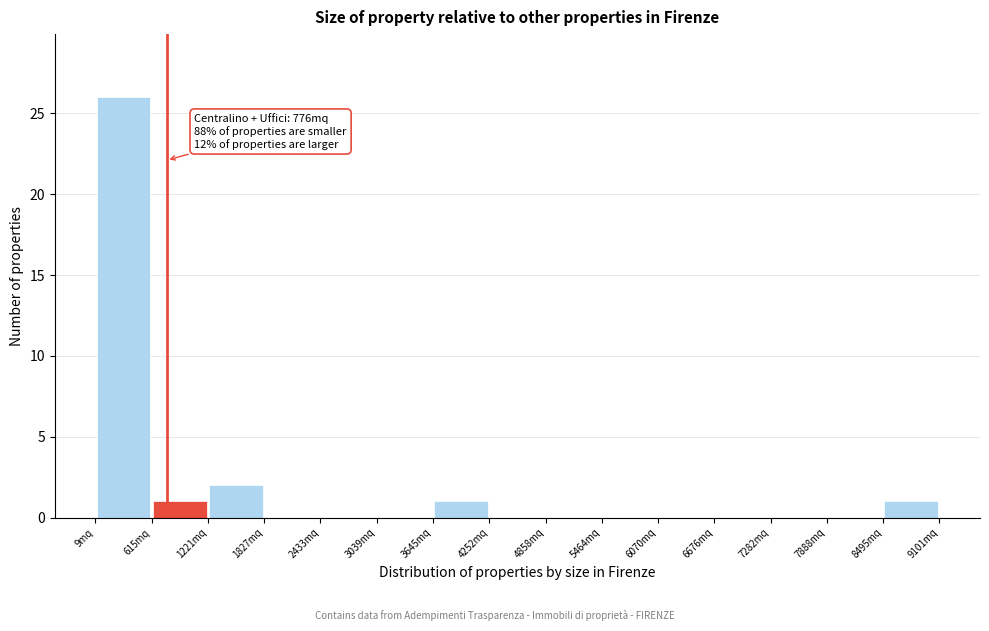

Over which range of the x-axis is the bar tallest?

0 to 600